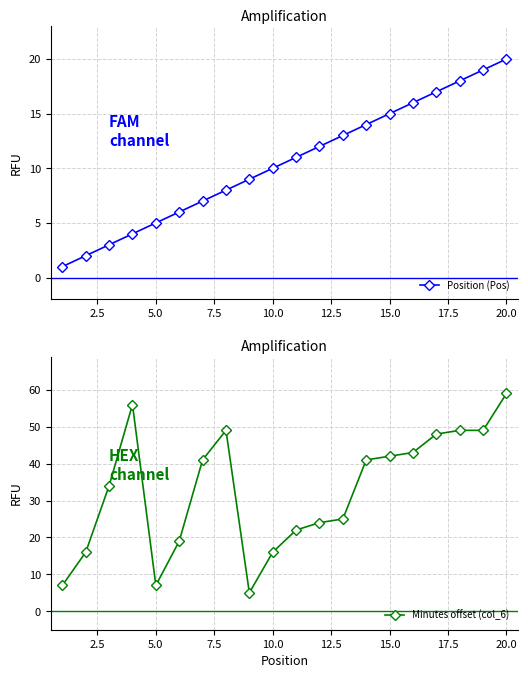

What are all the series names shown in the legend?

Position (Pos), Minutes offset (col_6)